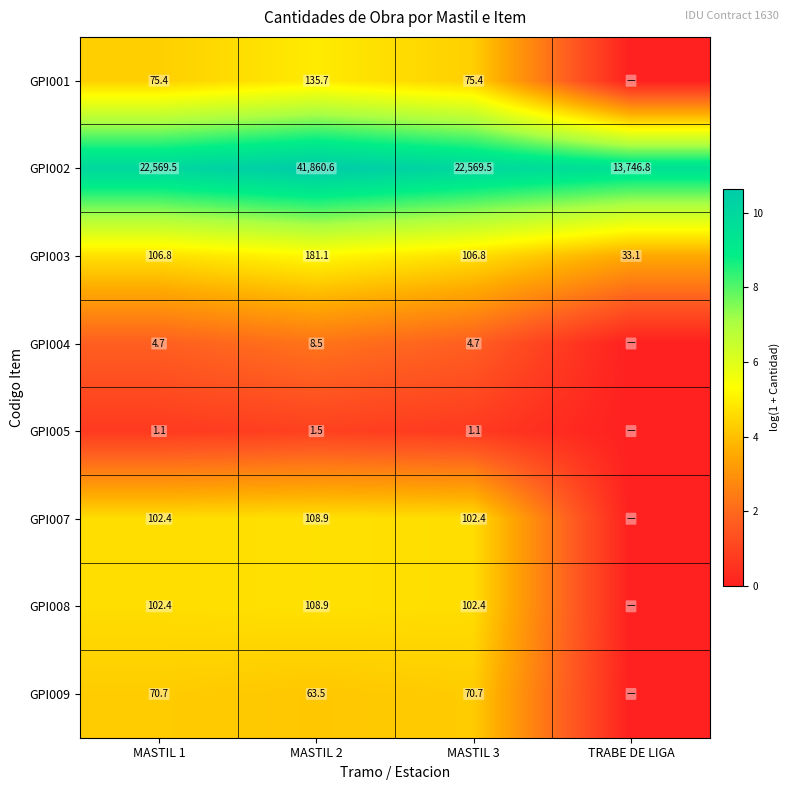

The GPI005 series shows 1.1 at MASTIL 1. True or false?

True